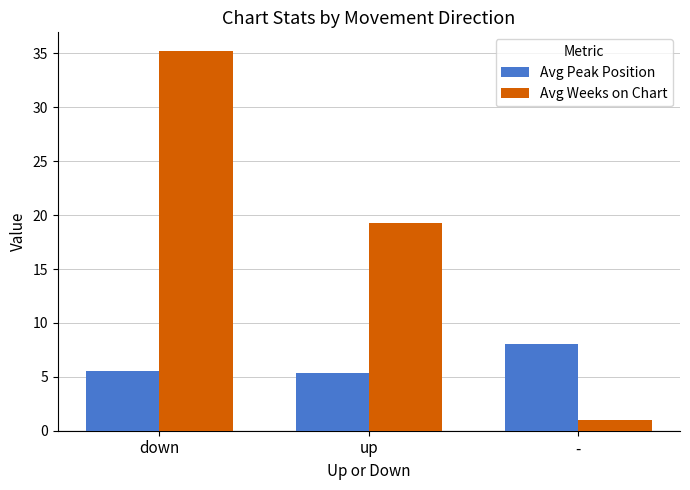

Which category has the highest value in the Avg Peak Position series?

-